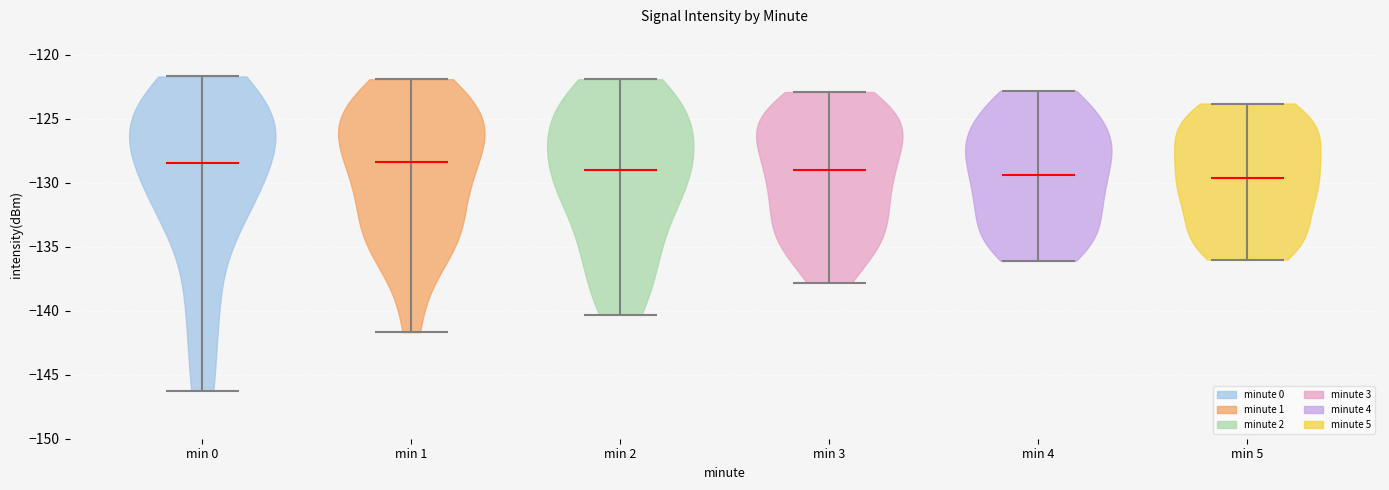

Reading left to right, read every violin against the y-axis: where its median line is, and the lowest and highest points it reaches. The values are not printed on the chart, so give them approximately, as read against the axis.

min 0: median line -128.5, lowest point -146.0, highest point -121.5
min 1: median line -128.5, lowest point -141.5, highest point -122.0
min 2: median line -129.0, lowest point -140.5, highest point -122.0
min 3: median line -129.0, lowest point -138.0, highest point -123.0
min 4: median line -129.5, lowest point -136.0, highest point -123.0
min 5: median line -129.5, lowest point -136.0, highest point -124.0